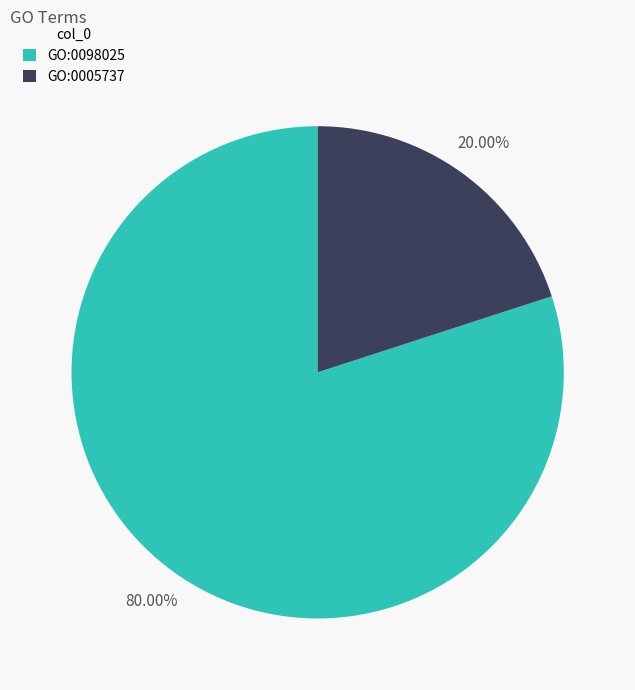

Is there any slice that represents more than half of the pie?

Yes